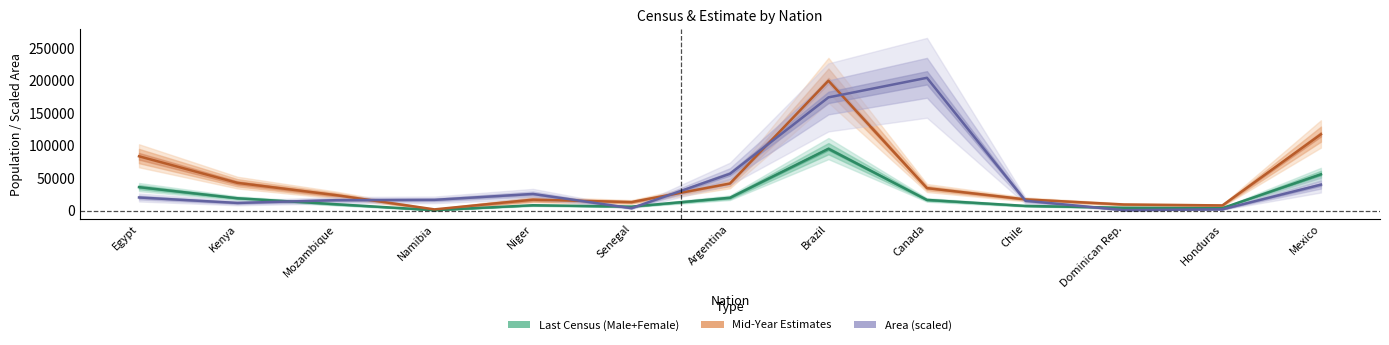

Count the number of data series in this chart.

3